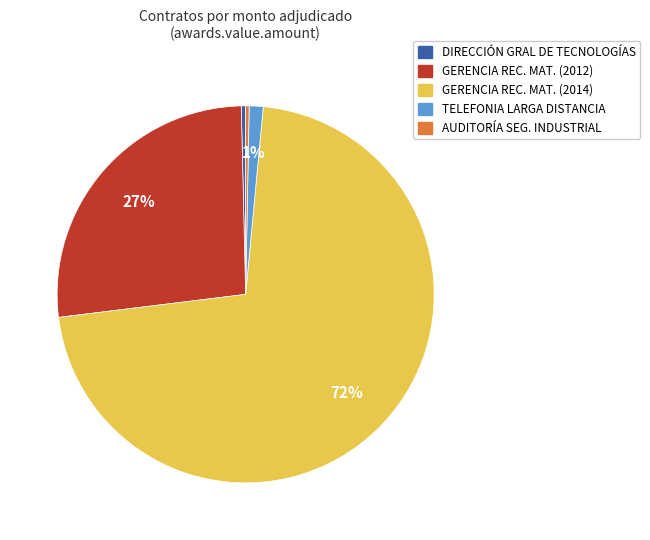

Is there a majority slice in this chart?

Yes